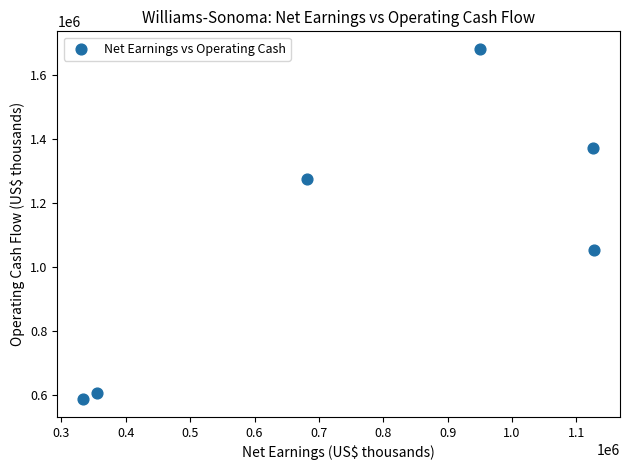

What is the average X value?

762410